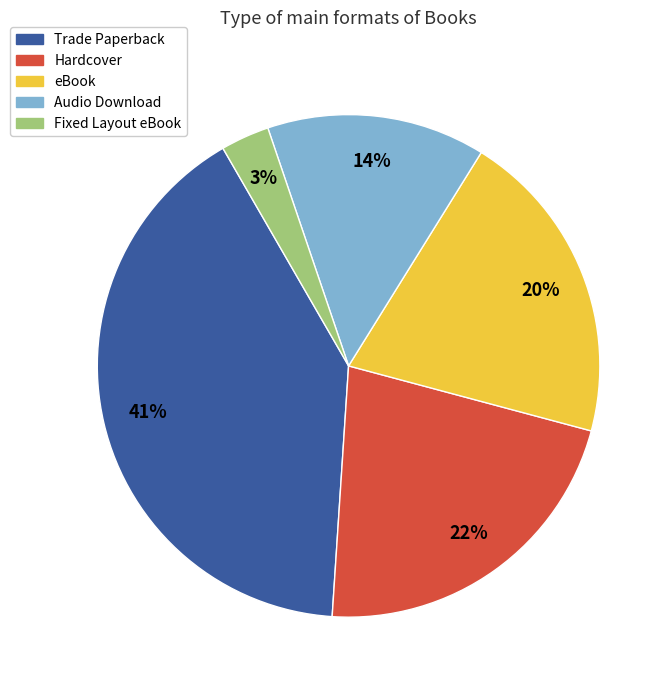

The Audio Download slice represents 14% of the pie. True or false?

True